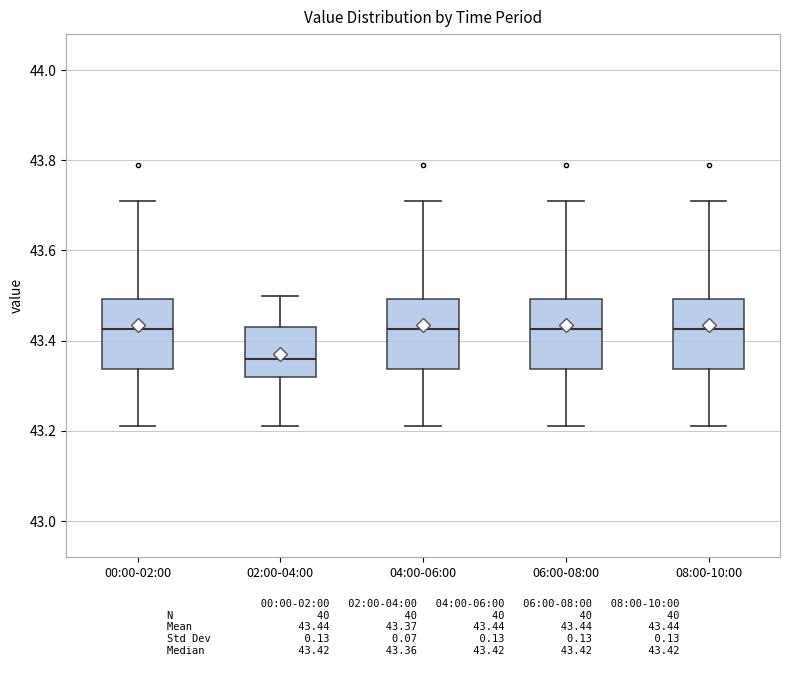

Reading left to right, transcribe this box plot: for each box, give where its median line is, the range the box spans, and where its two whiskers end, as read against the y-axis. The values are not printed on the chart, so give them approximately, as read against the axis.

00:00-02:00: median 43.42, box 43.34 to 43.50, whiskers 43.22 to 43.72
02:00-04:00: median 43.36, box 43.32 to 43.44, whiskers 43.22 to 43.50
04:00-06:00: median 43.42, box 43.34 to 43.50, whiskers 43.22 to 43.72
06:00-08:00: median 43.42, box 43.34 to 43.50, whiskers 43.22 to 43.72
08:00-10:00: median 43.42, box 43.34 to 43.50, whiskers 43.22 to 43.72